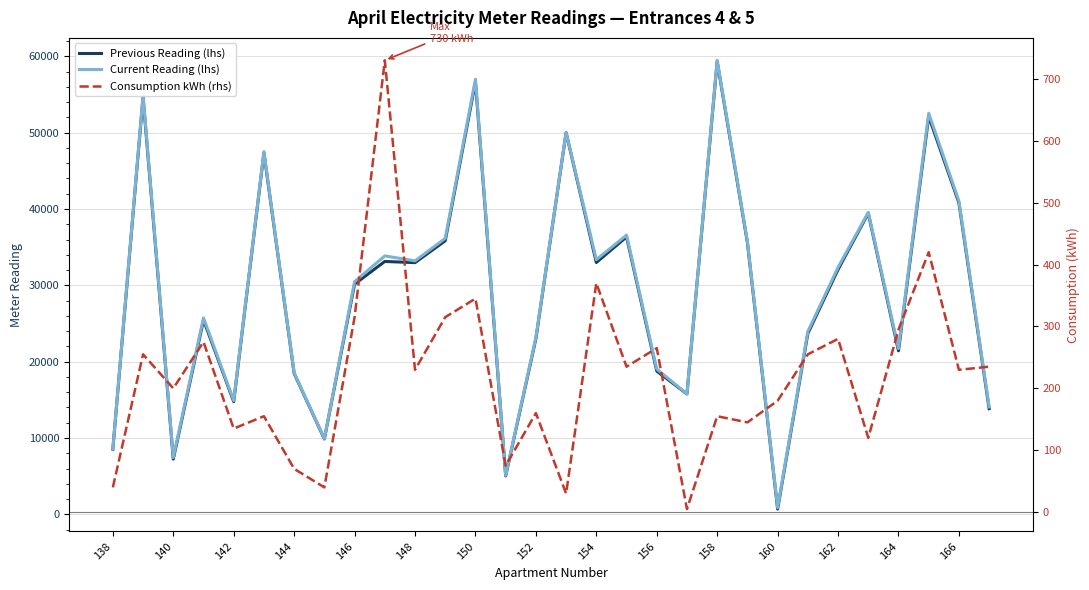

What is the average value of the Current Reading (lhs) series?

29416